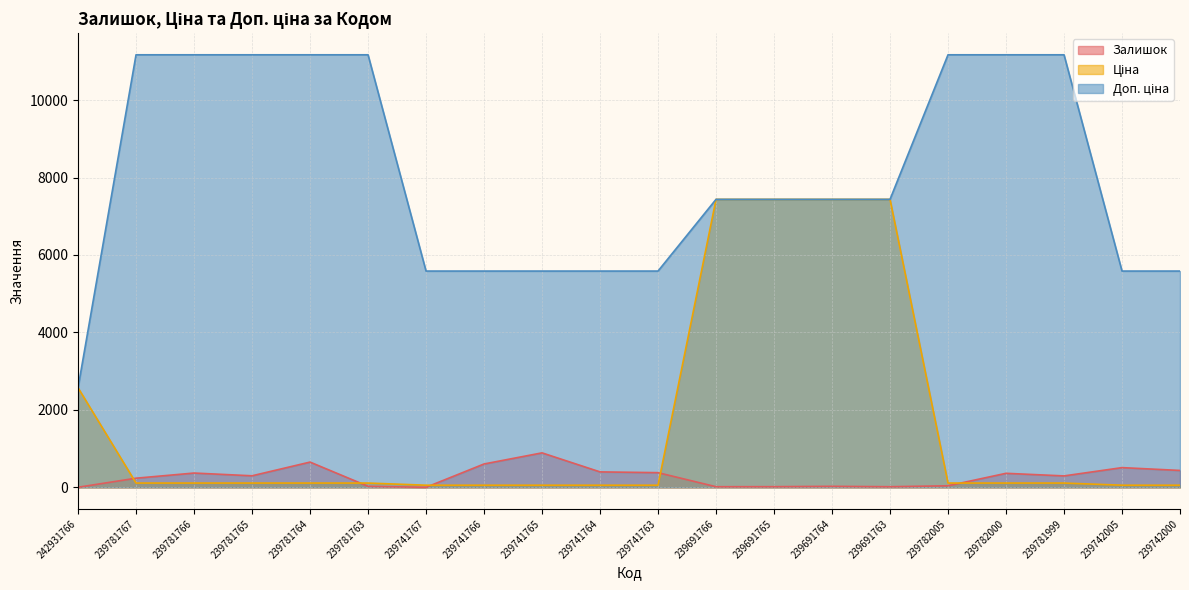

List the labels in order of Ціна value, largest first.

239691766, 239691765, 239691764, 239691763, 242931766, 239781767, 239781766, 239781765, 239781764, 239781763, 239782005, 239782000, 239781999, 239741767, 239741766, 239741765, 239741764, 239741763, 239742005, 239742000